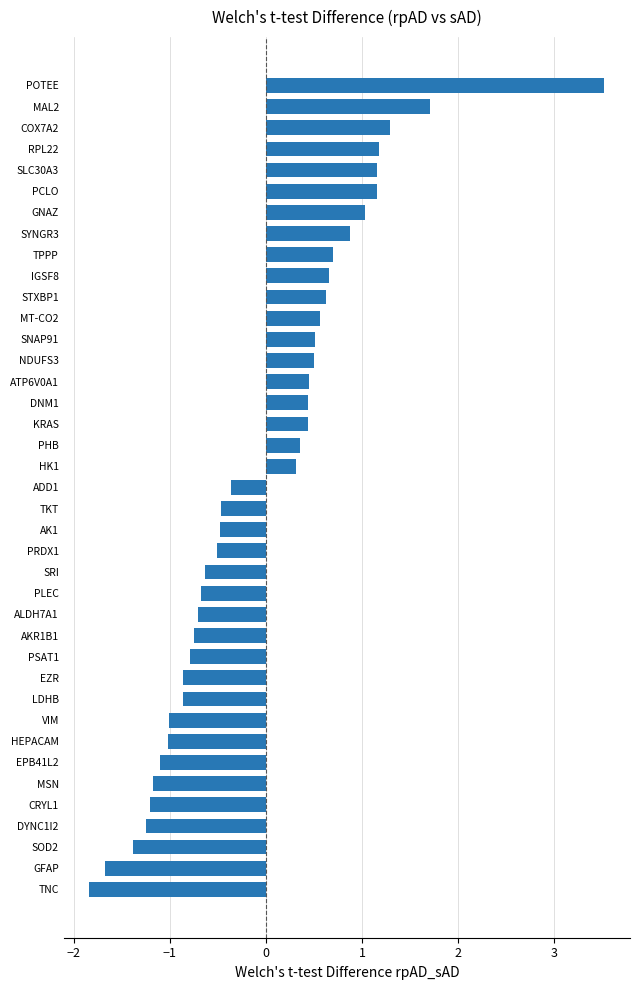

Does the chart contain stacked bars?

No